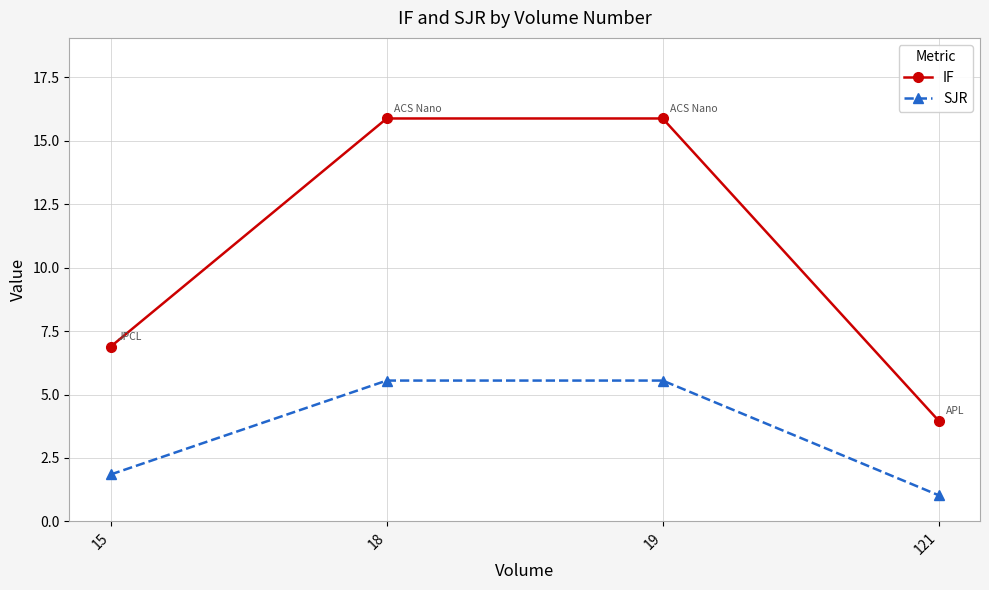

Which series has the widest spread of values?

IF